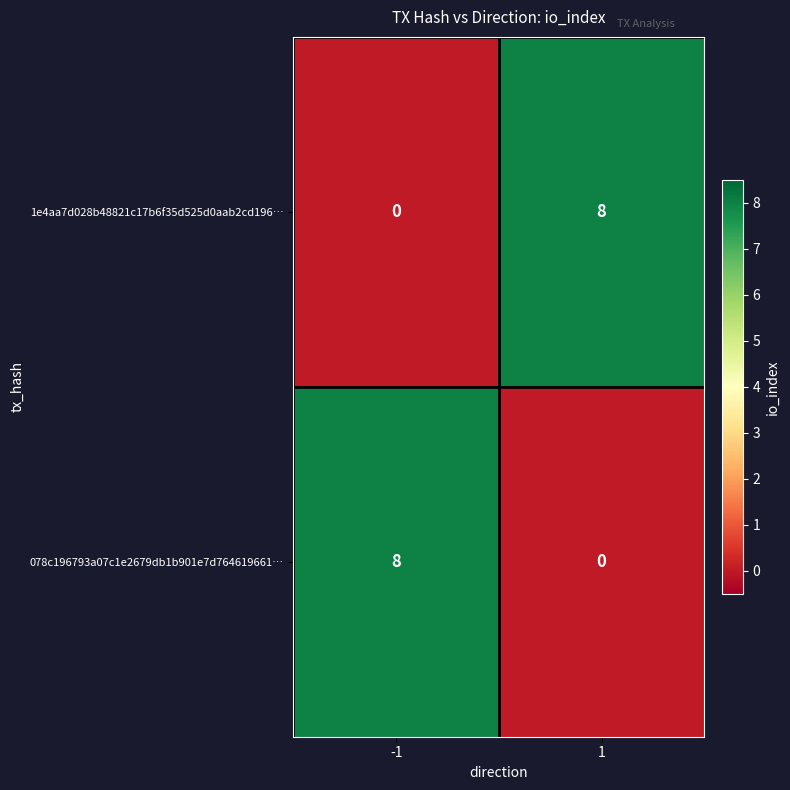

What is the sum of all 078c196793a07c1e2679db1b901e7d764619661… values?

8